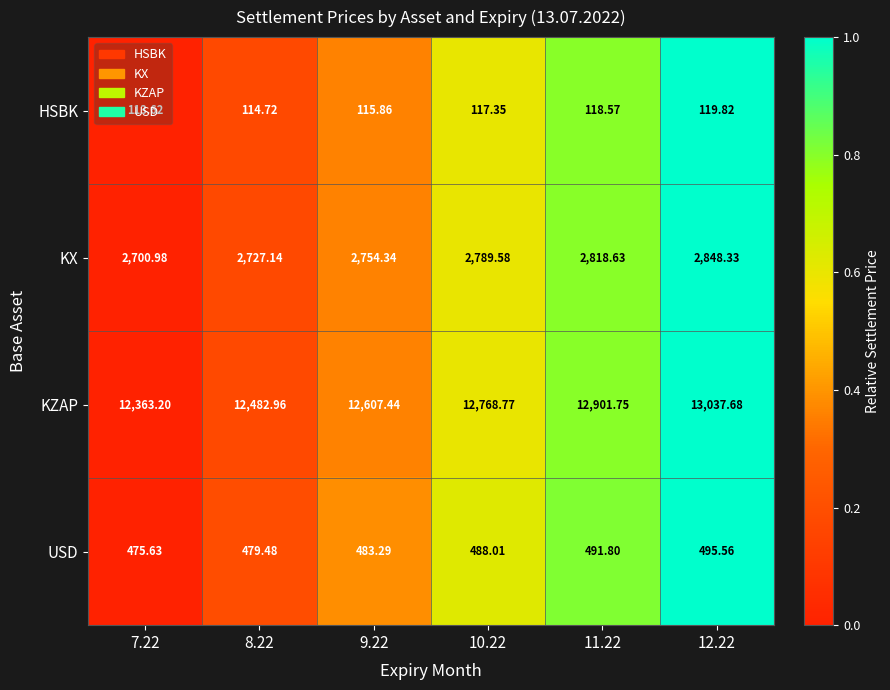

Is the value of KX at 11.22 greater than the value of USD at 10.22?

Yes